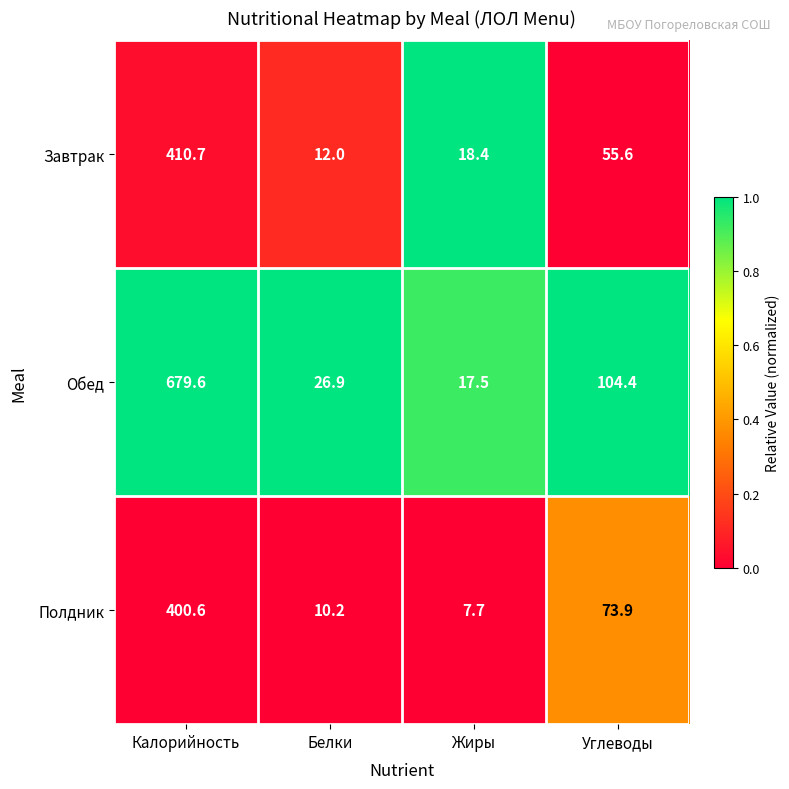

Reading right to left, list all the values displayed in this chart.

Завтрак: 55.6	18.4	12.0	410.7
Обед: 104.4	17.5	26.9	679.6
Полдник: 73.9	7.7	10.2	400.6